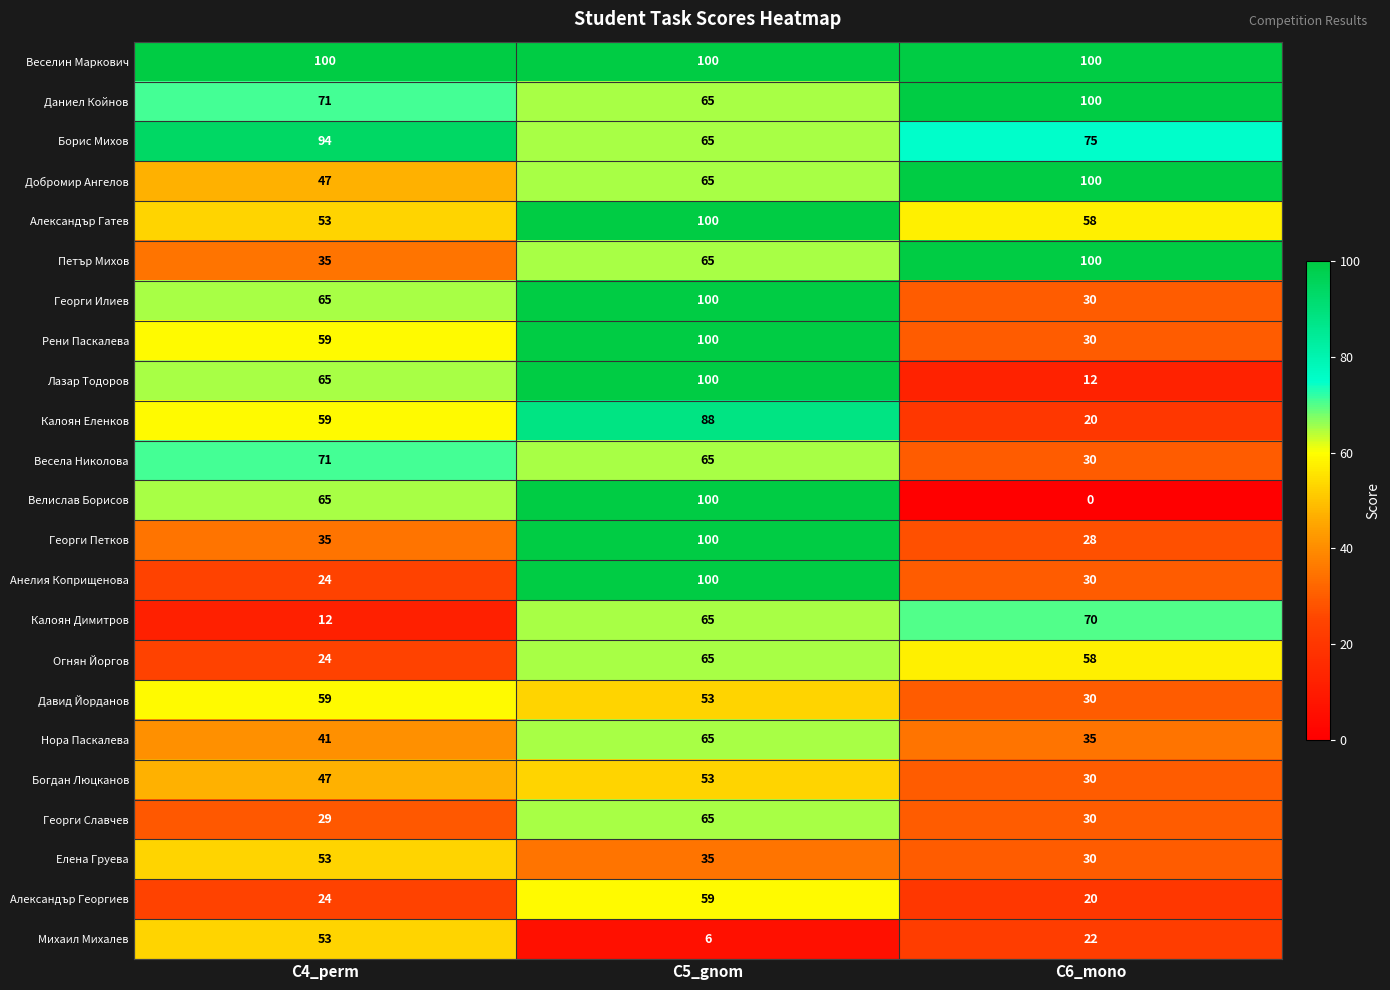

Read the Огнян Йоргов value at C6_mono, to the nearest 5.

60